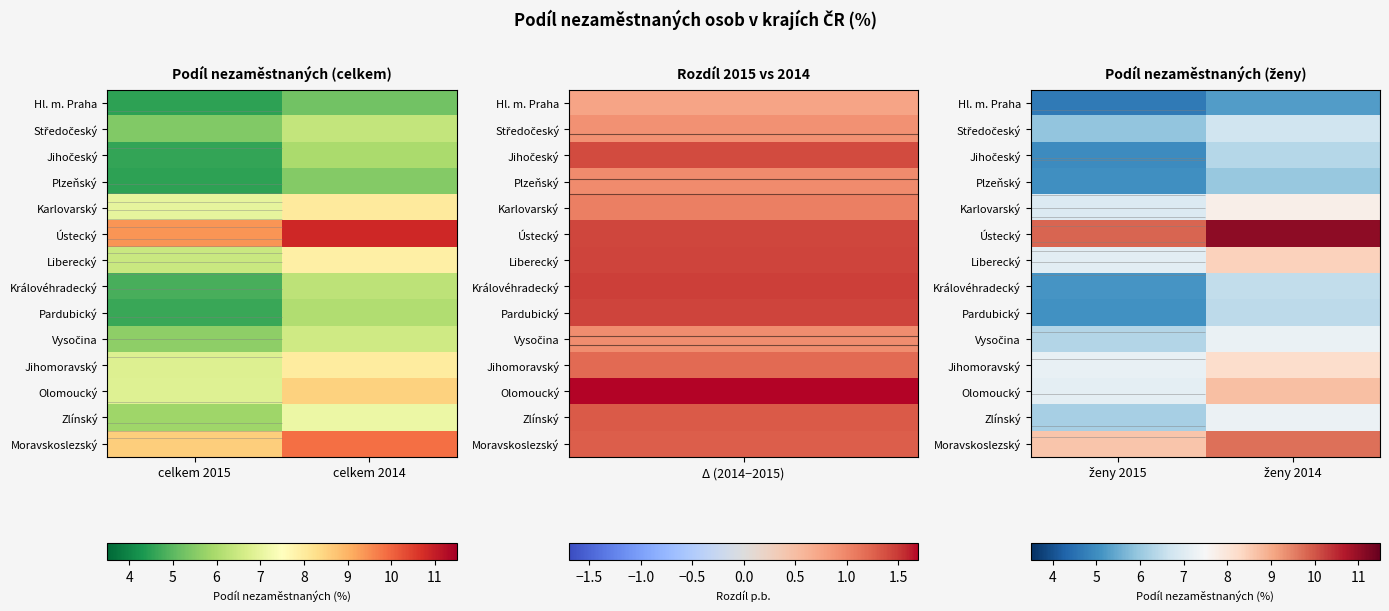

What is the sum of all Ústecký values?

20.9